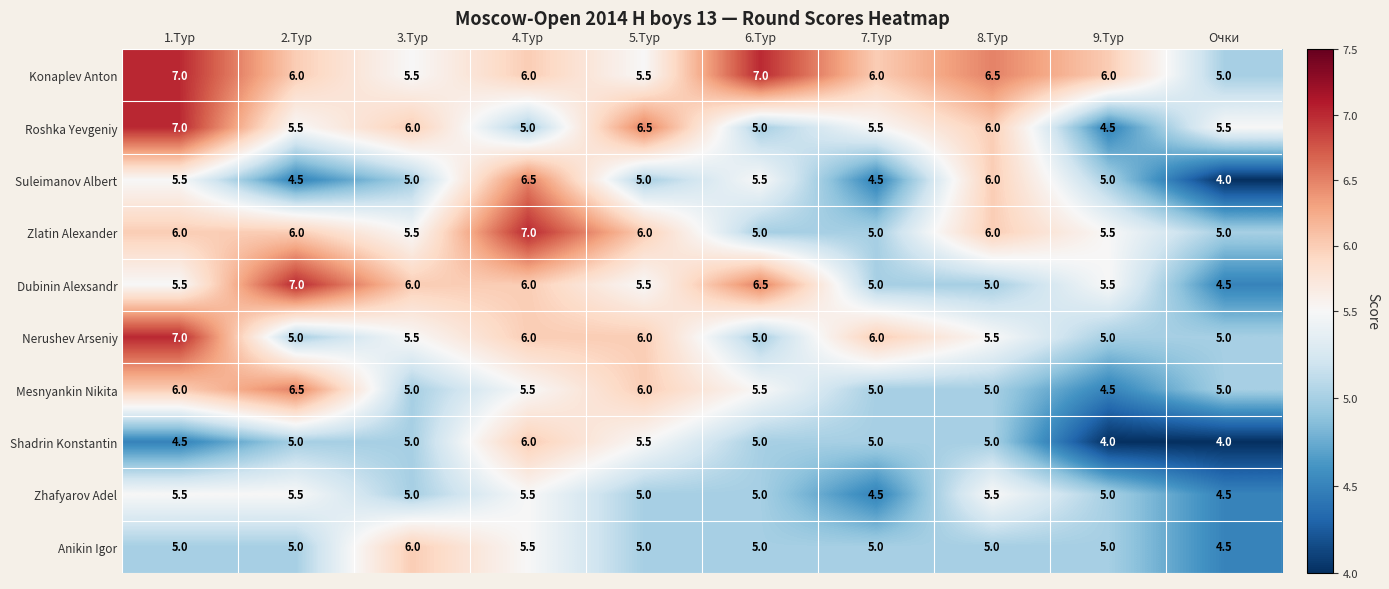

How many Suleimanov Albert values are between 4 and 5?

6